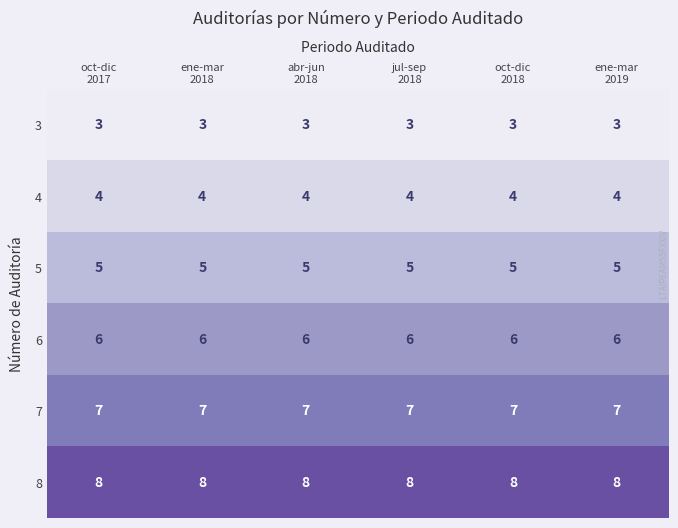

List the series in order of their overall mean, lowest first.

3, 4, 5, 6, 7, 8